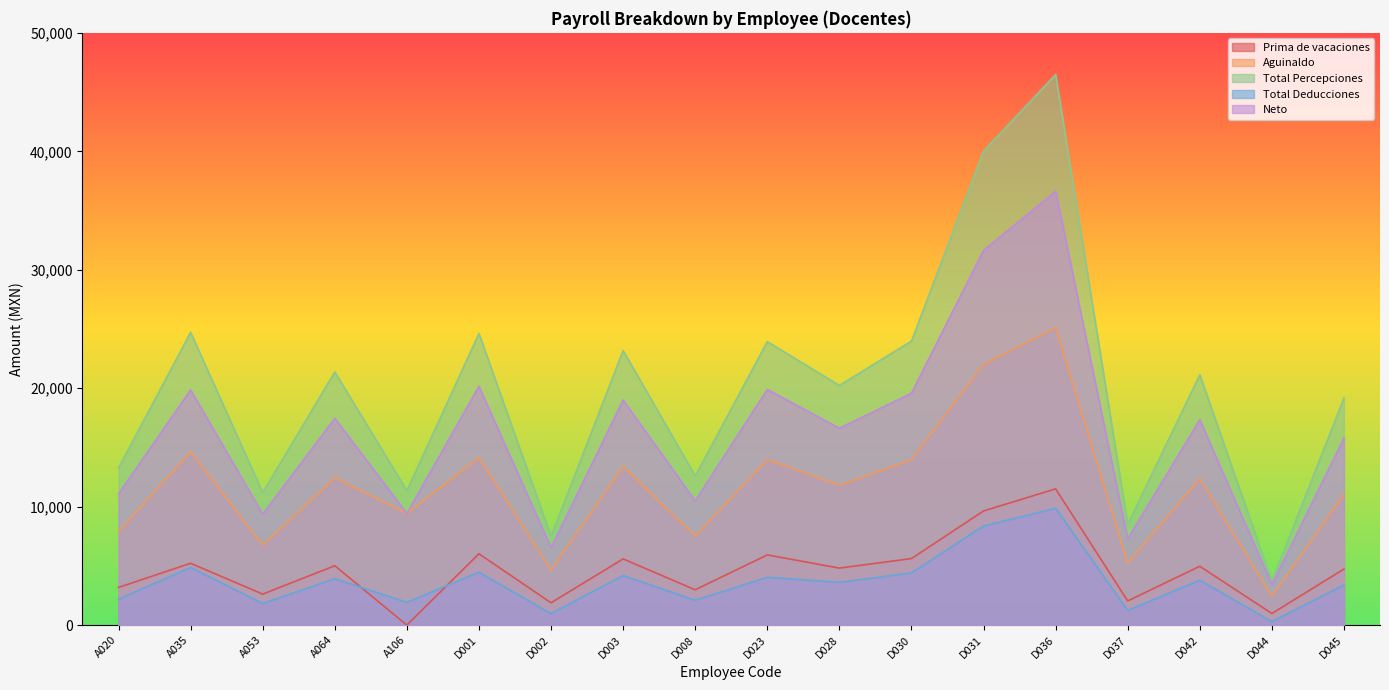

What value does the Aguinaldo series have at D030?

13953.7